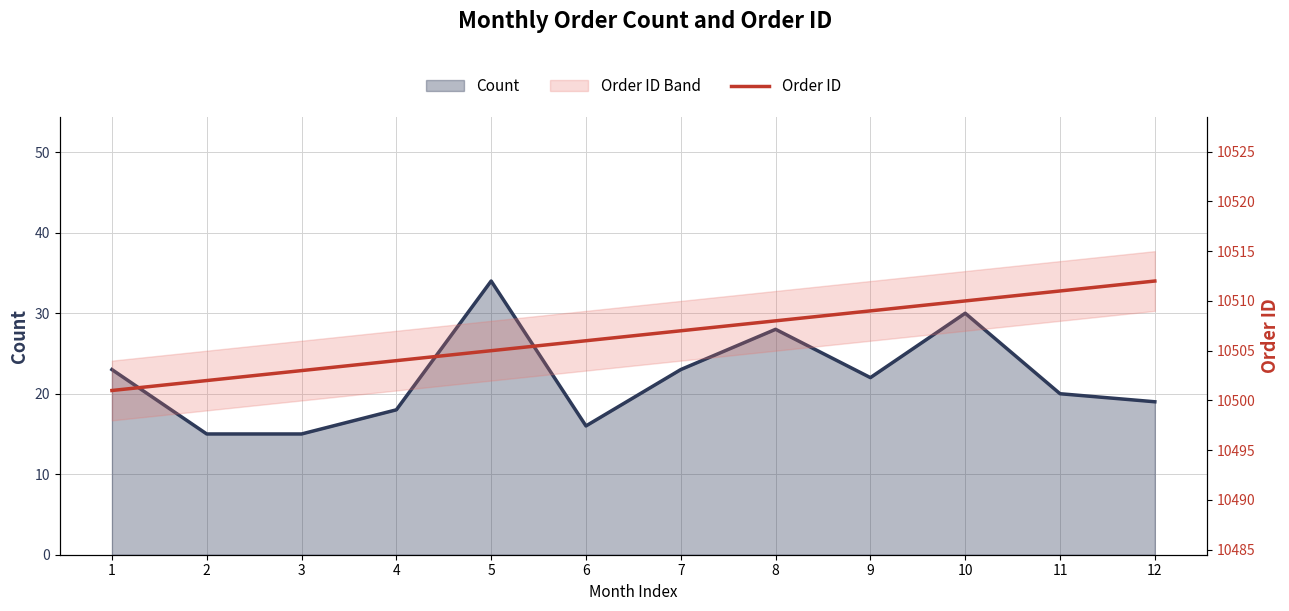

True or false: Count and Order ID cross at least once.

False